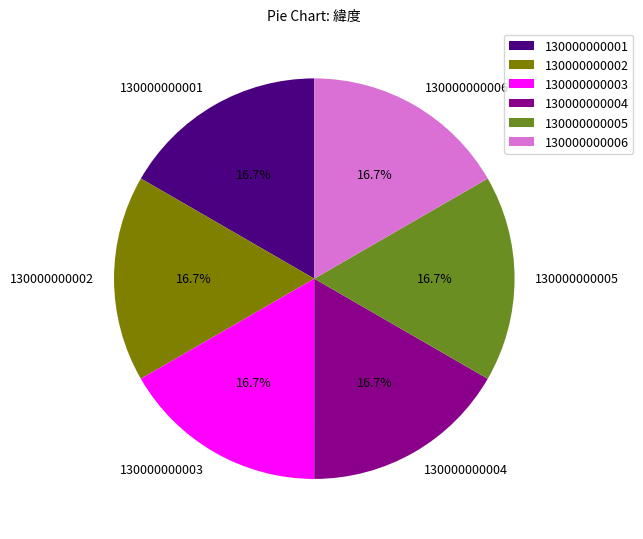

To the nearest percent, what is the average slice percentage?

17%